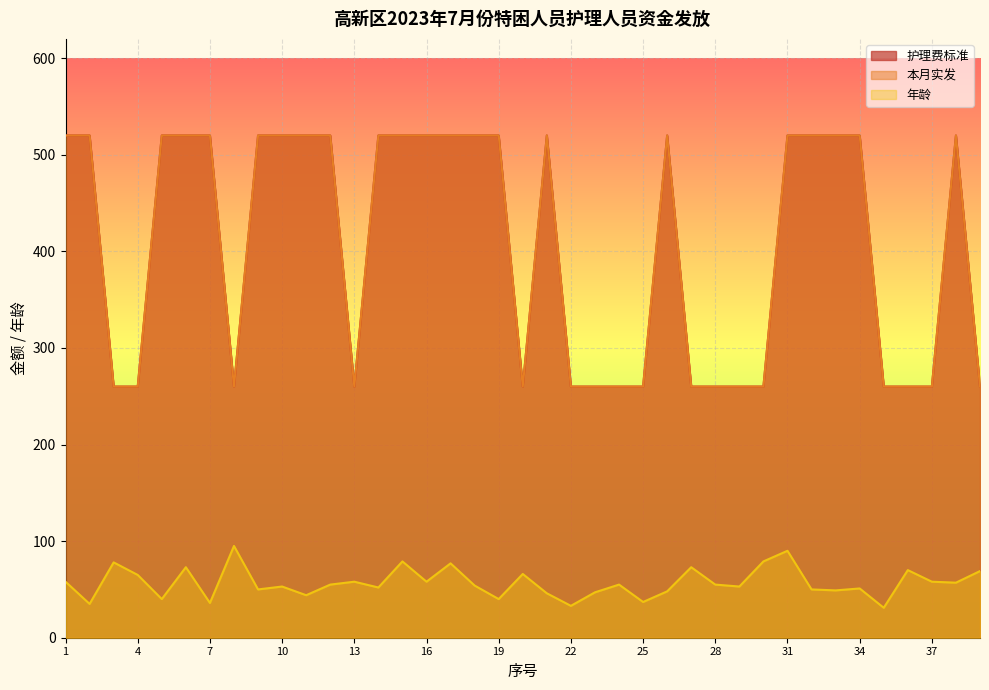

Is the value of 年龄 at 31 greater than the value of 本月实发 at 11?

No